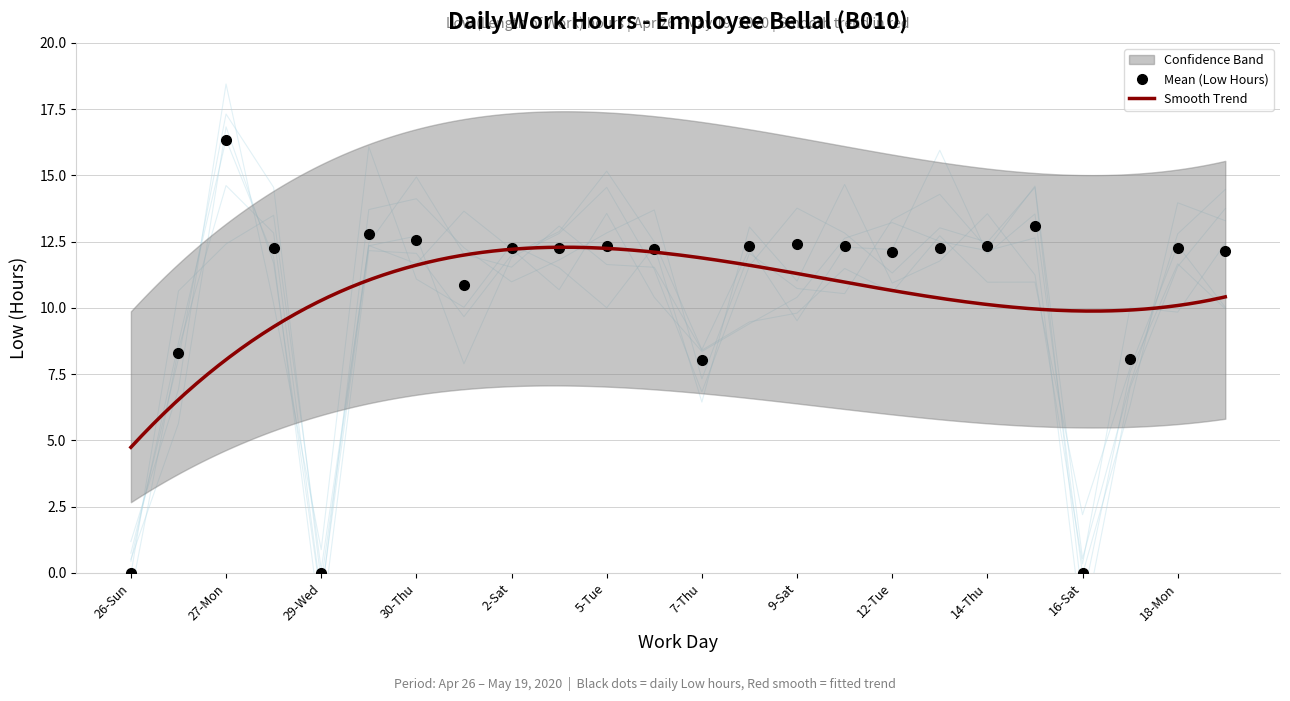

How many values are above zero?

21